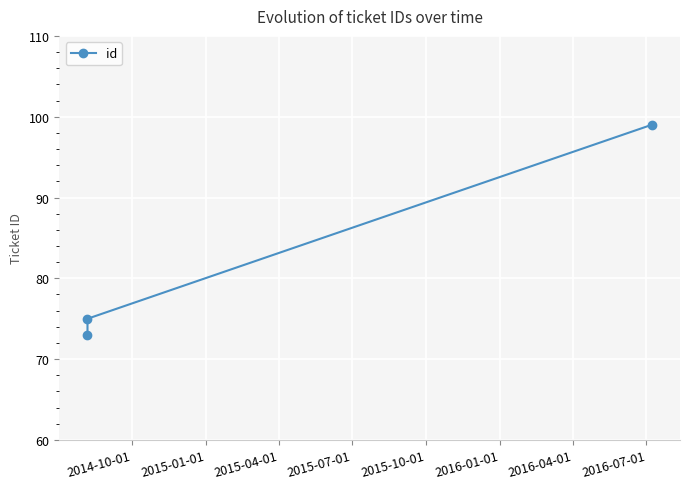

Reading right to left, what are all the values shown in this chart?

99	75	73